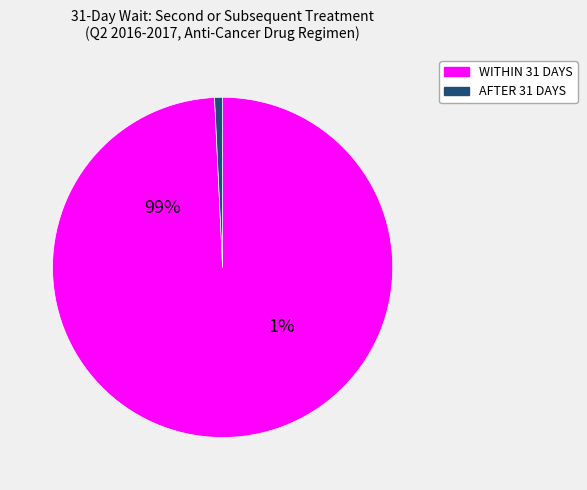

Which series has the widest spread of values?

WITHIN 31 DAYS